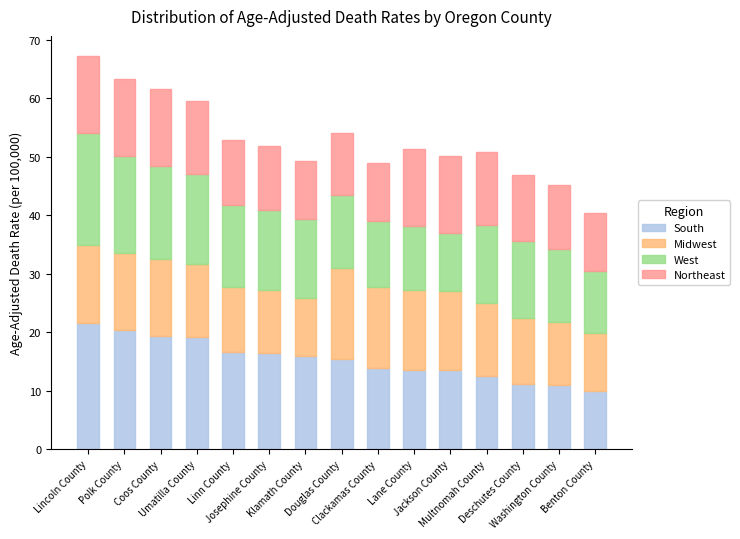

What are all the series names shown in the legend?

South, Midwest, West, Northeast